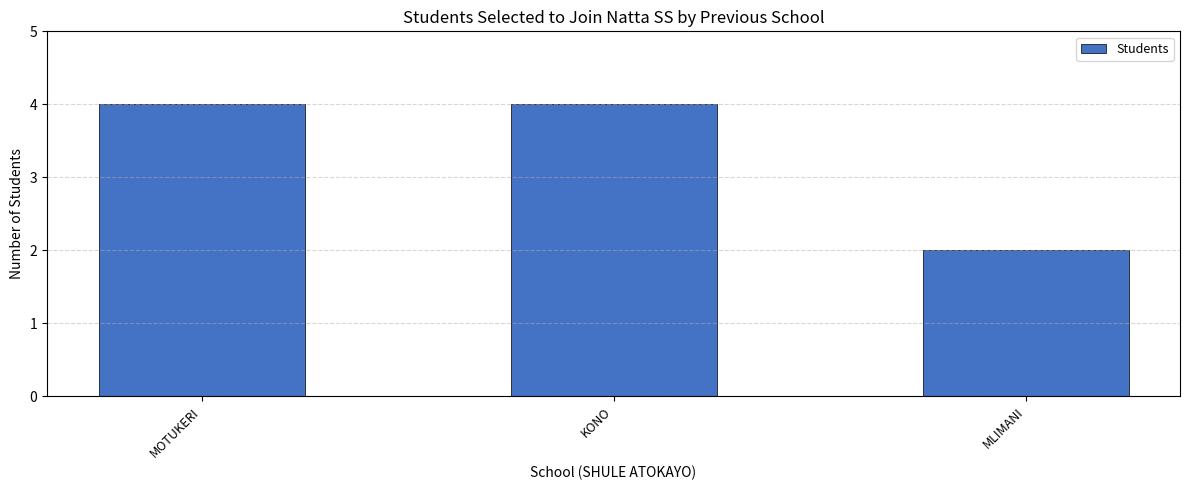

Is it true that the value at MOTUKERI is 4?

True